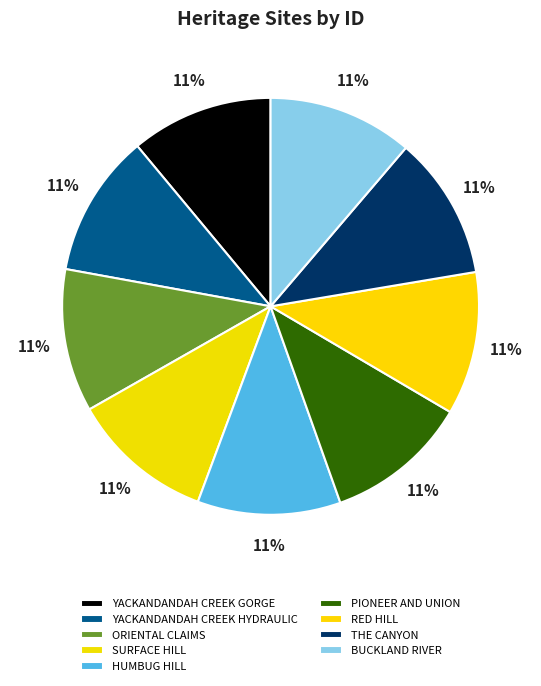

Is RED HILL the majority of the pie?

No